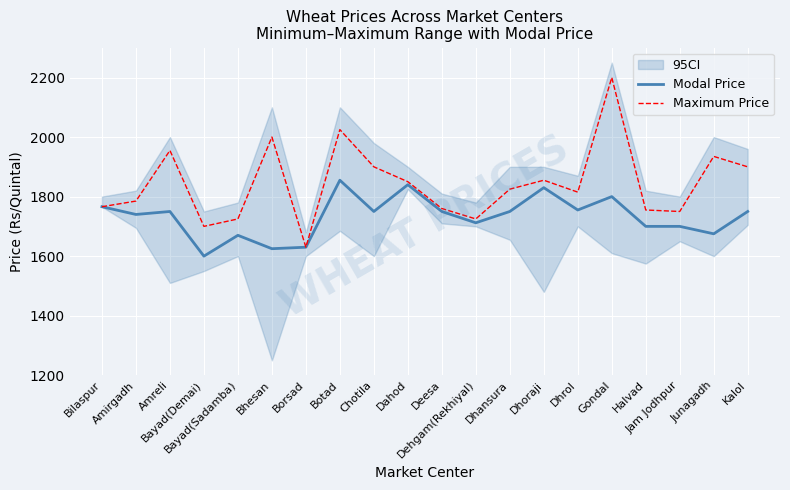

What is the difference between the Maximum Price values at Gondal and Amreli?

245